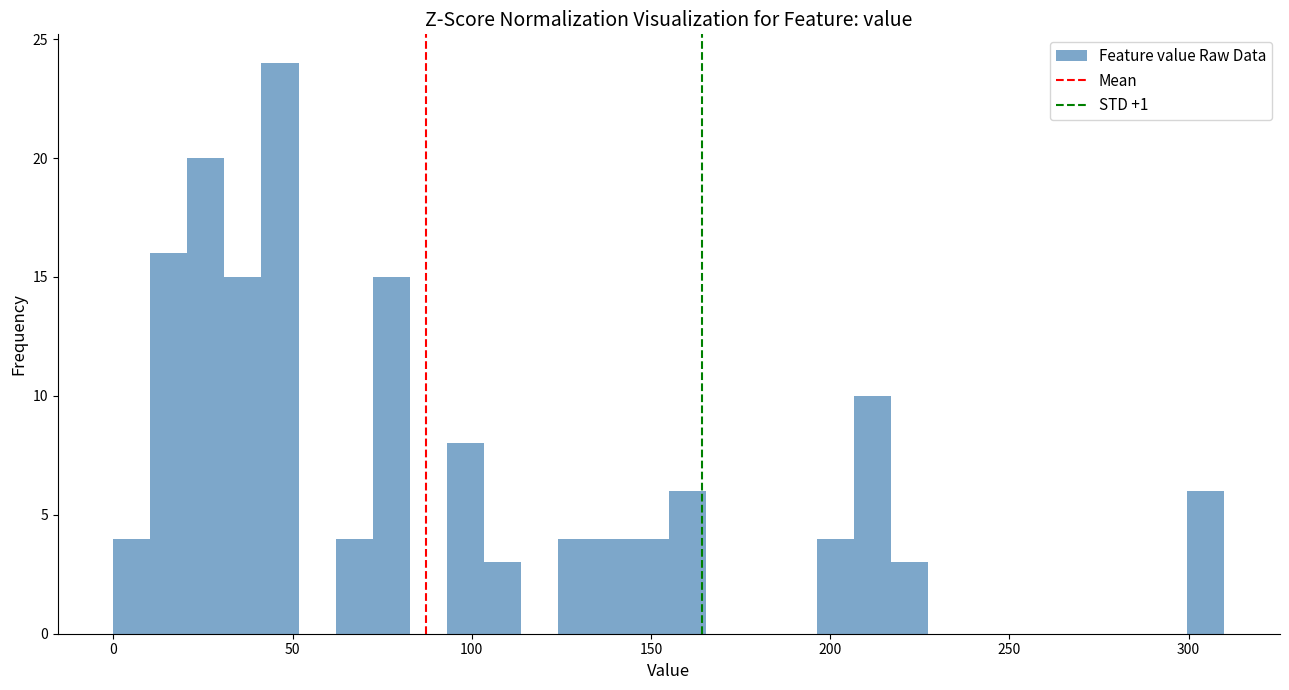

Read against the x-axis, roughly where is the centre of the tallest bar?

45